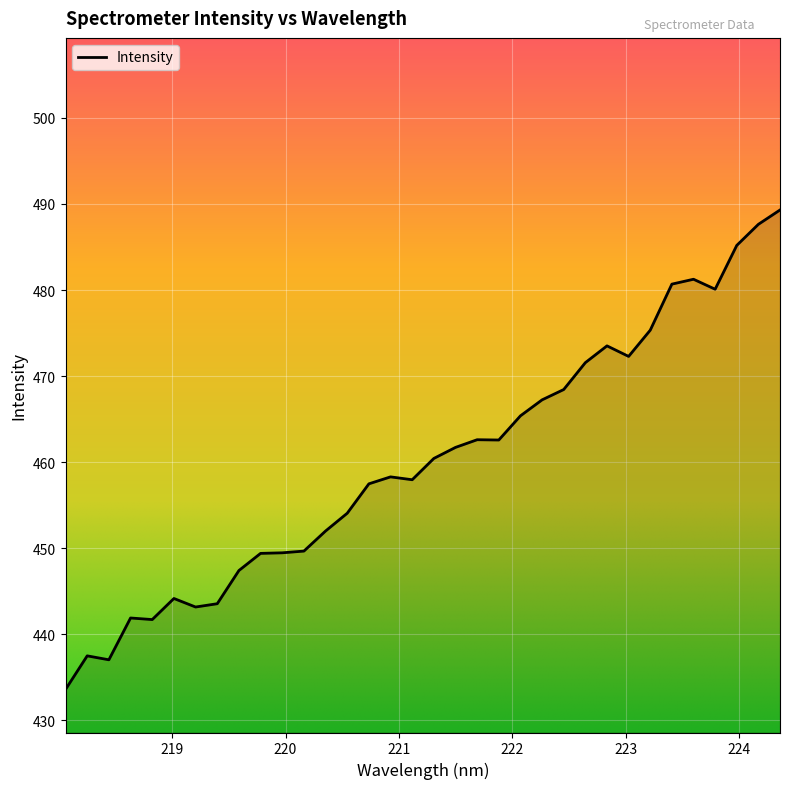

What is the difference between the maximum and minimum values?

55.7